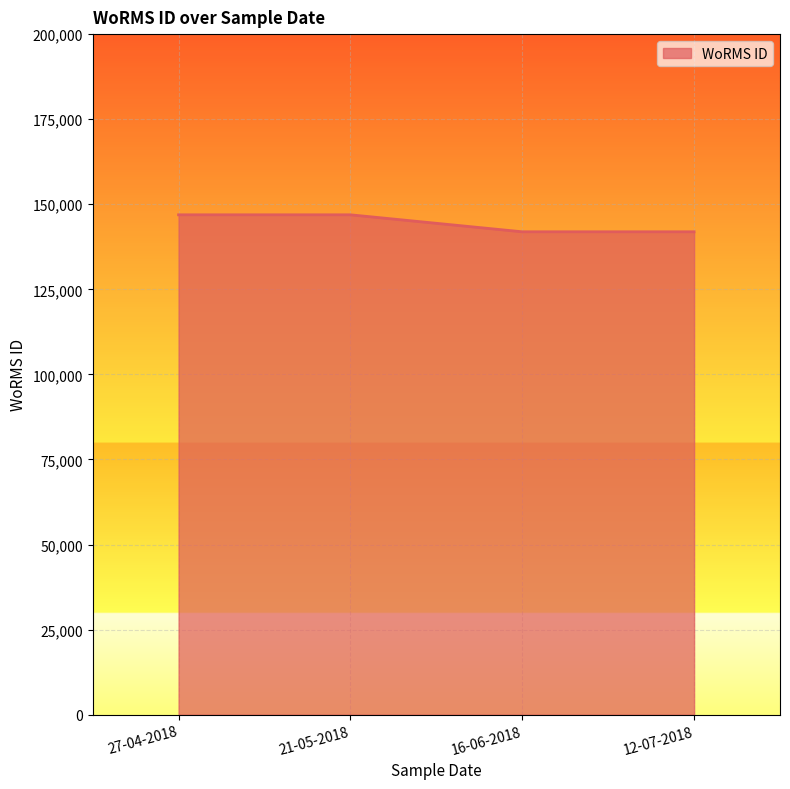

What is the average value?

144404